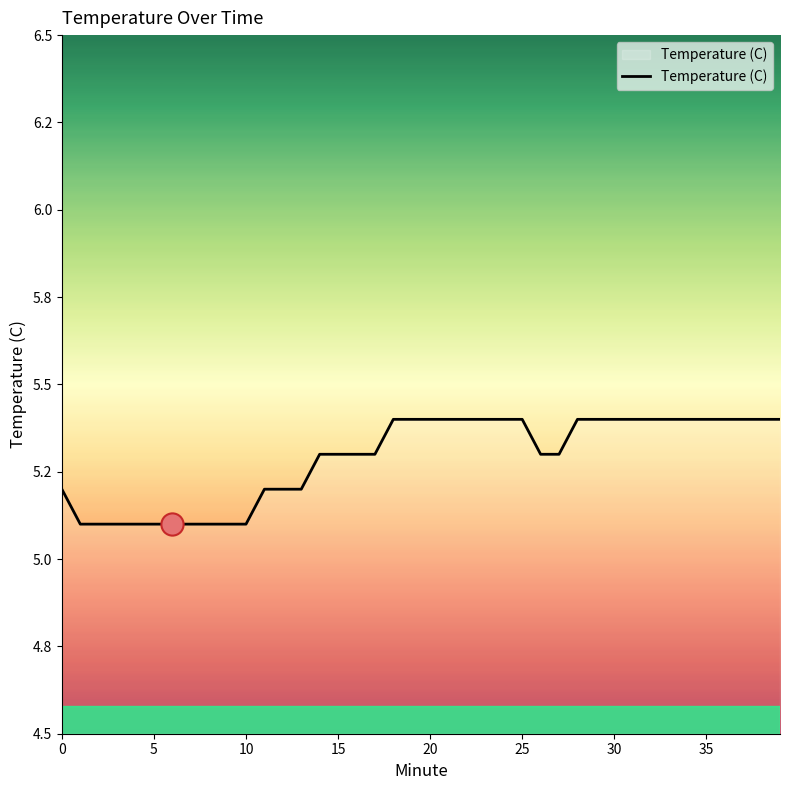

Does the chart display data point markers on the line(s)?

No